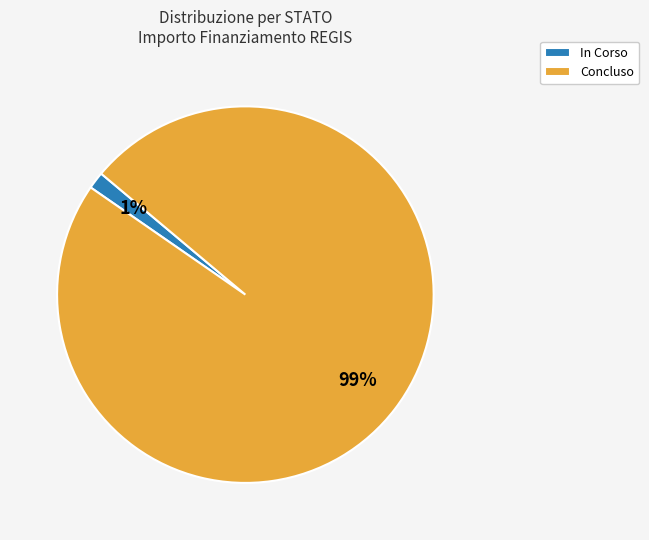

To the nearest percent, what portion does Concluso represent?

99%